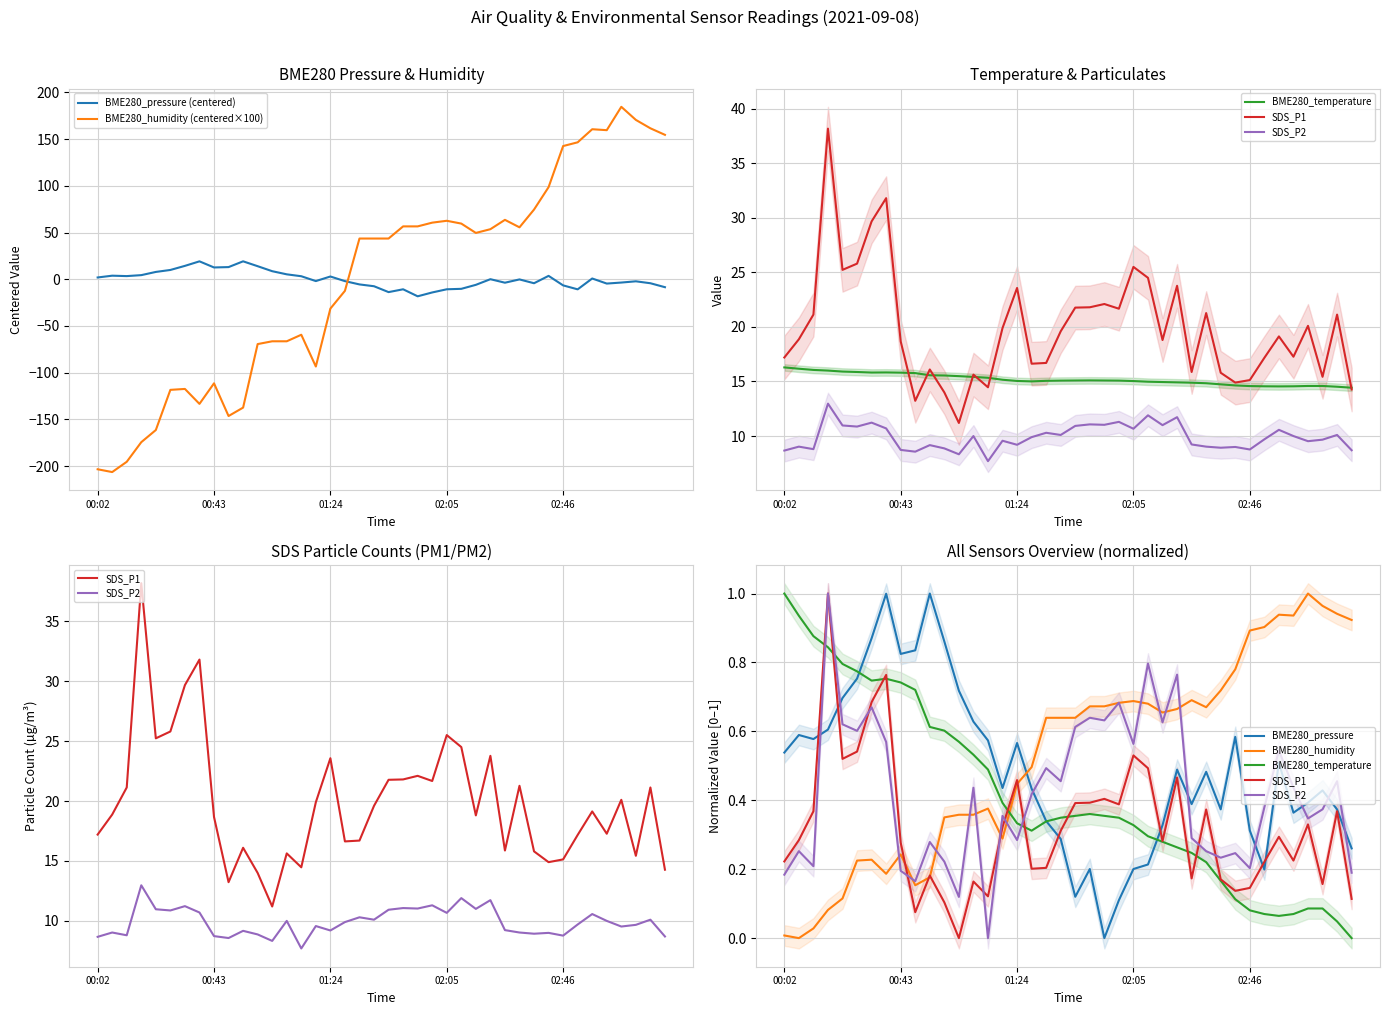

Does the chart display data point markers on the line(s)?

No